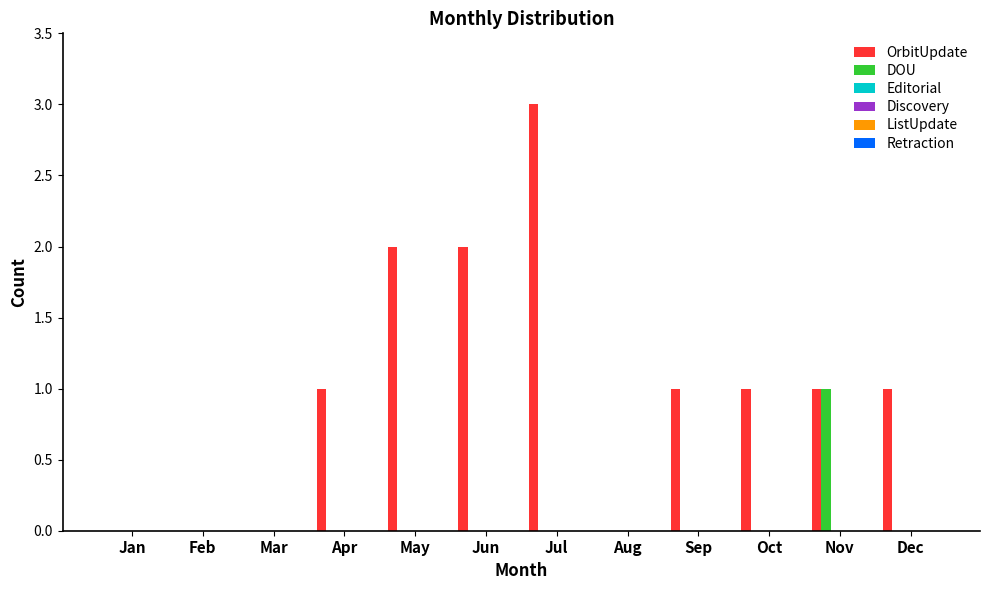

Which series has the largest total across all categories?

OrbitUpdate